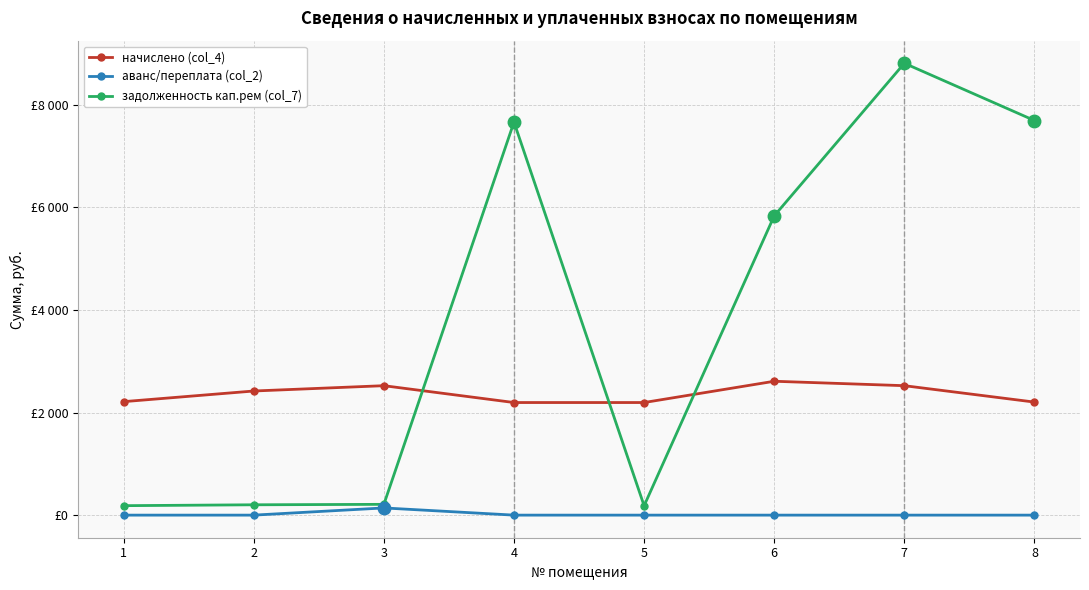

Is this an area chart (filled region under the line)?

No